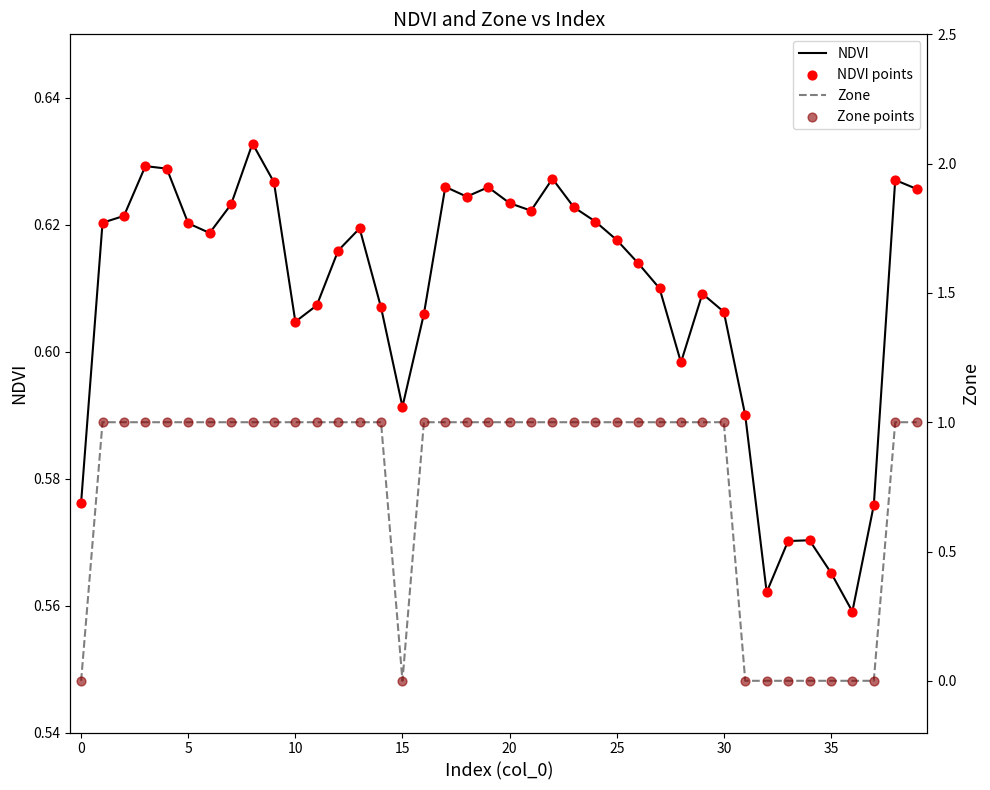

Which series contains the lowest Y value?

Zone